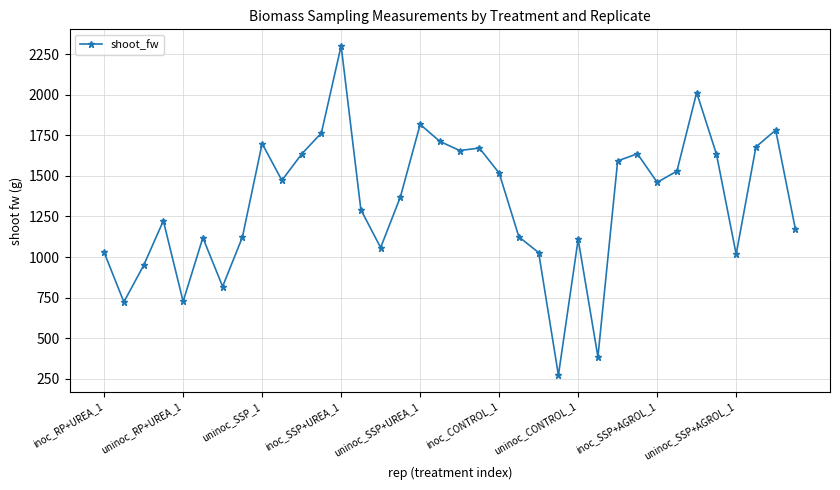

What is the difference between the second highest and second lowest values?

1628